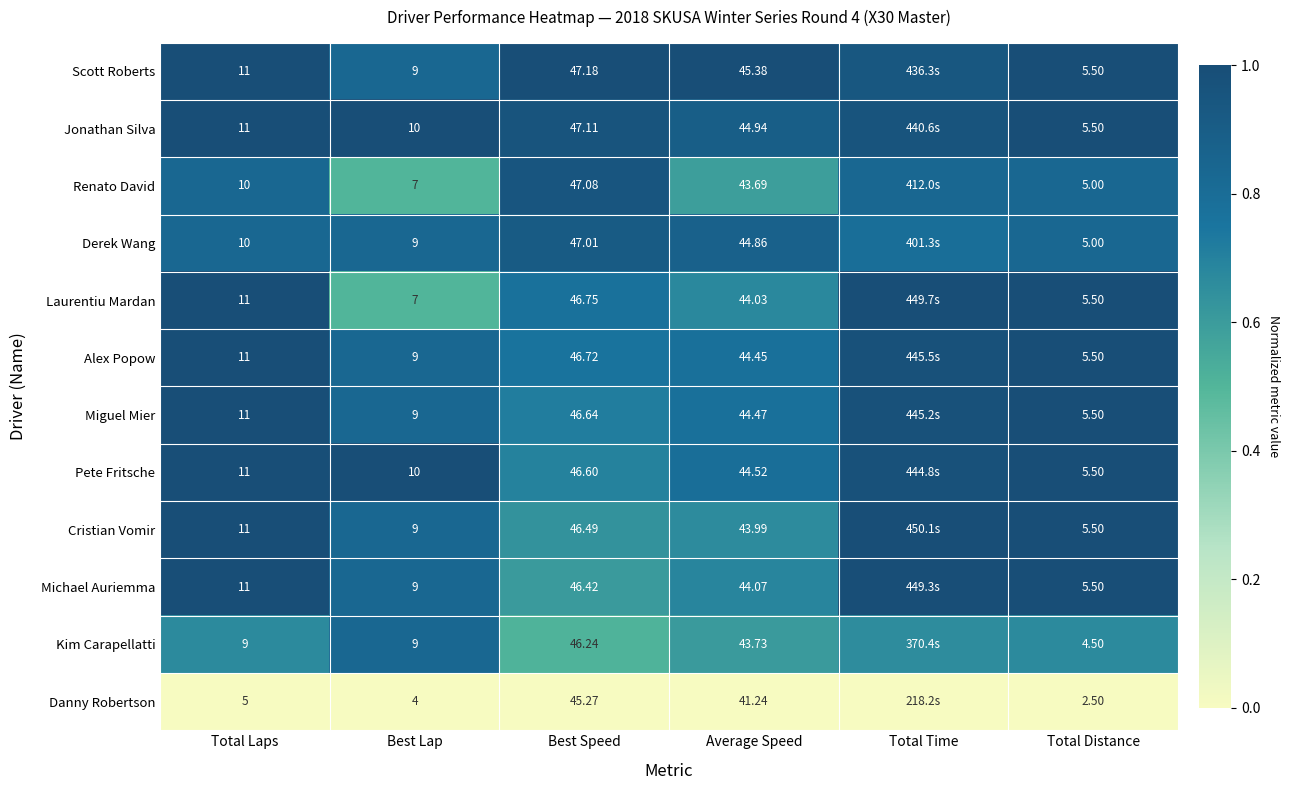

Is it true that Danny Robertson equals 0.0 at Best Speed?

True